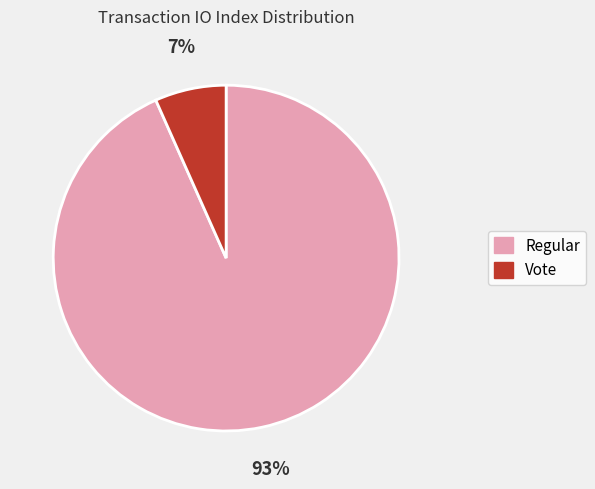

Rank the categories by value from lowest to highest.

Vote, Regular